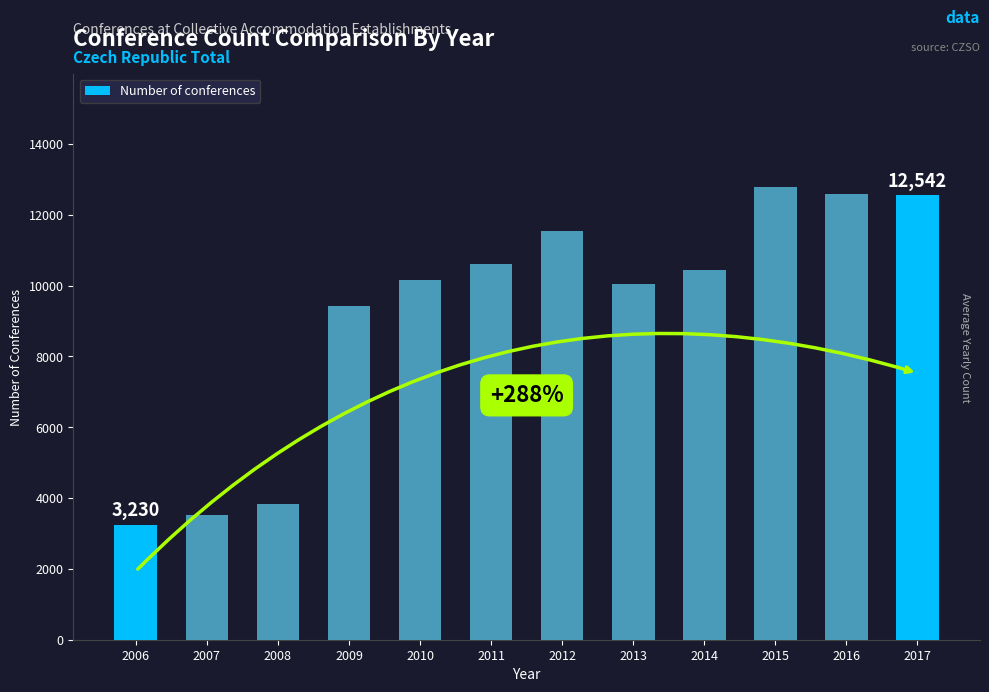

At which label is the value closest to 8009?

2009